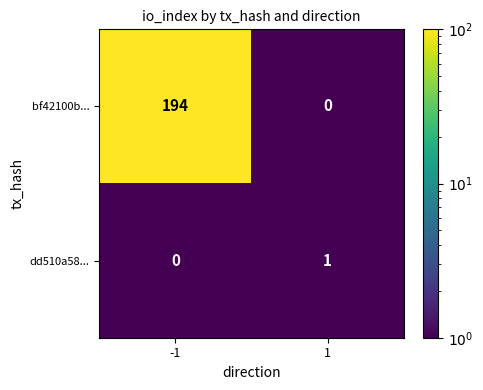

What is the greatest value displayed?

194